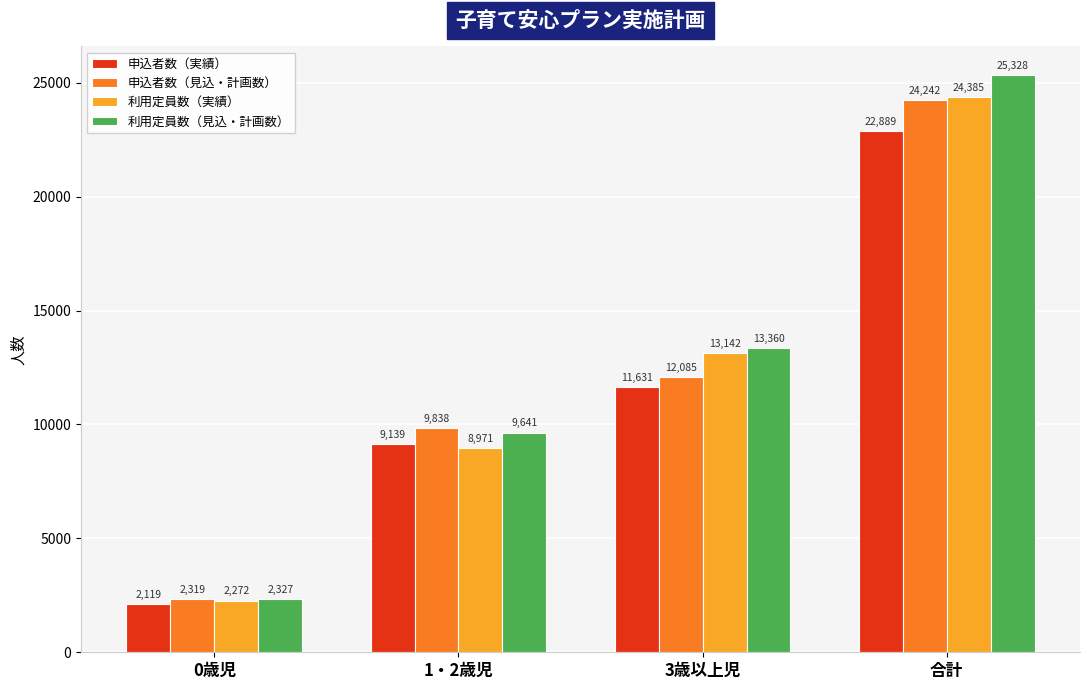

At 3歳以上児, list the series in order from largest to smallest.

利用定員数（見込・計画数）, 利用定員数（実績）, 申込者数（見込・計画数）, 申込者数（実績）